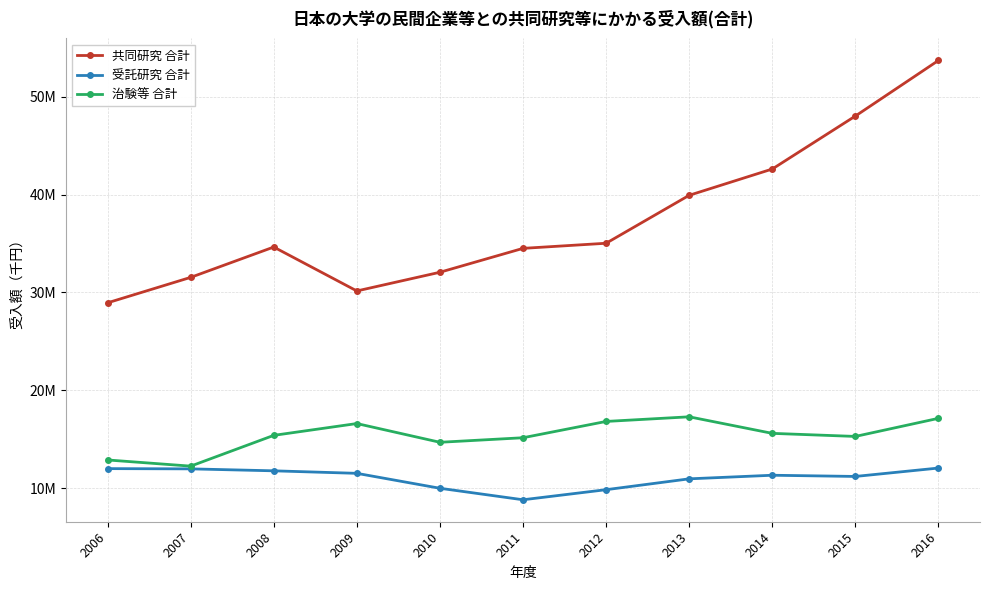

Where does the 治験等 合計 series first go above 15408640?

2009